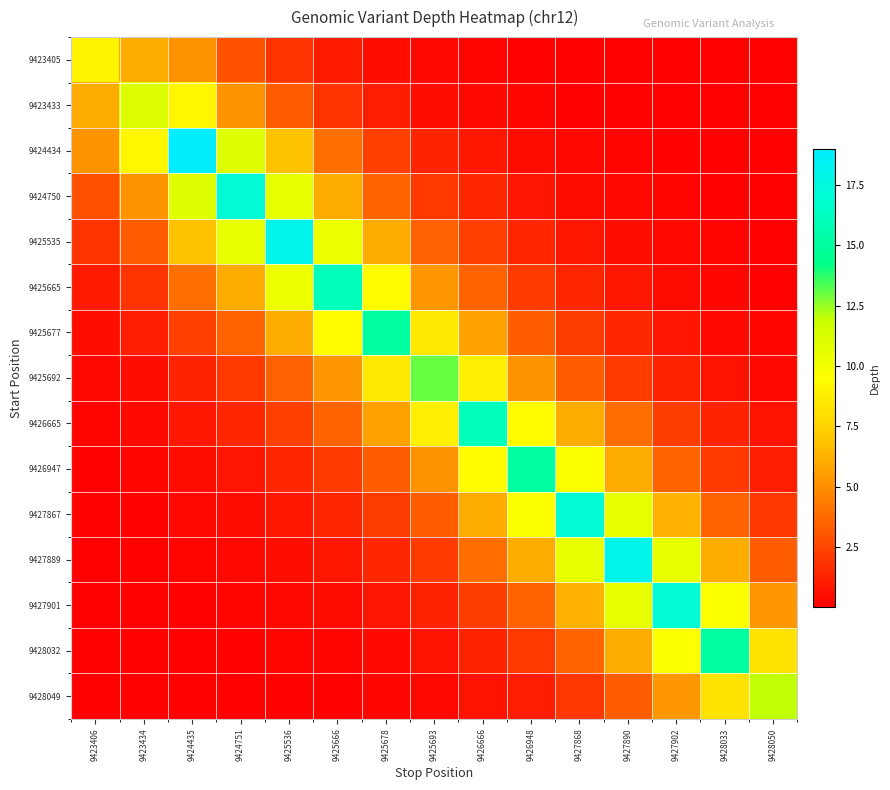

Which label corresponds to the smallest value in the chart?

9428050